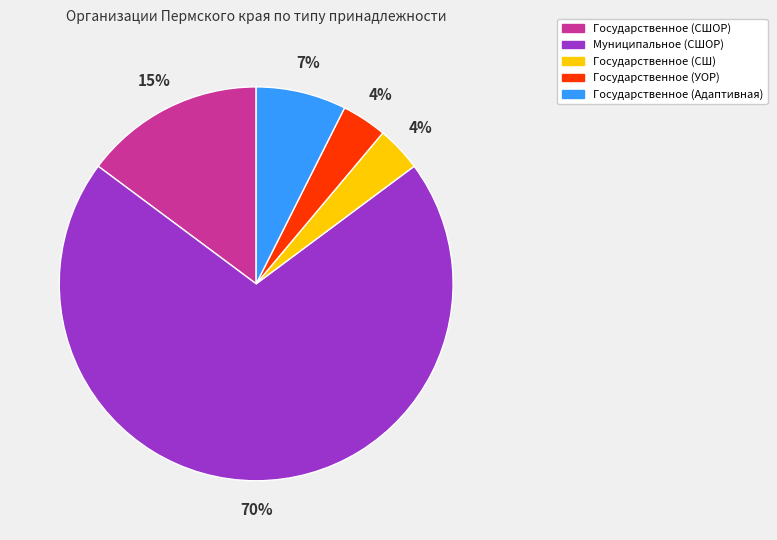

To the nearest percent, what is the average slice percentage?

20%